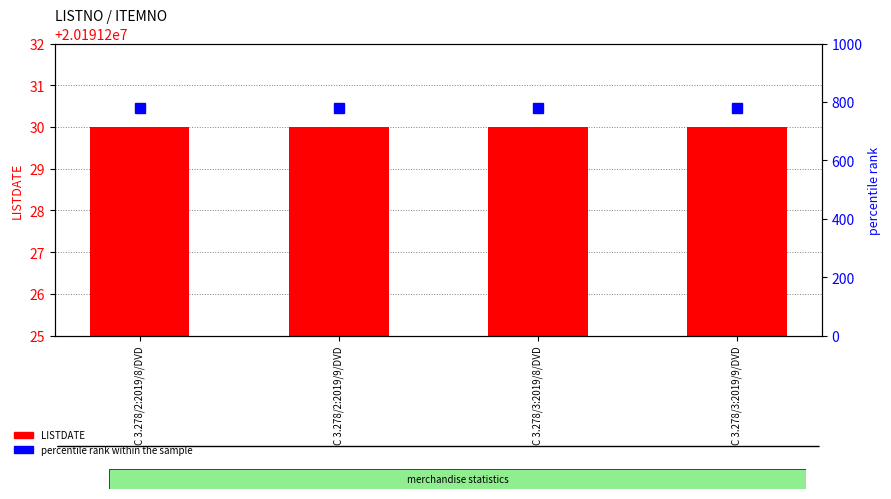

The percentile rank within the sample series shows 780 at C 3.278/3:2019/8/DVD. True or false?

True